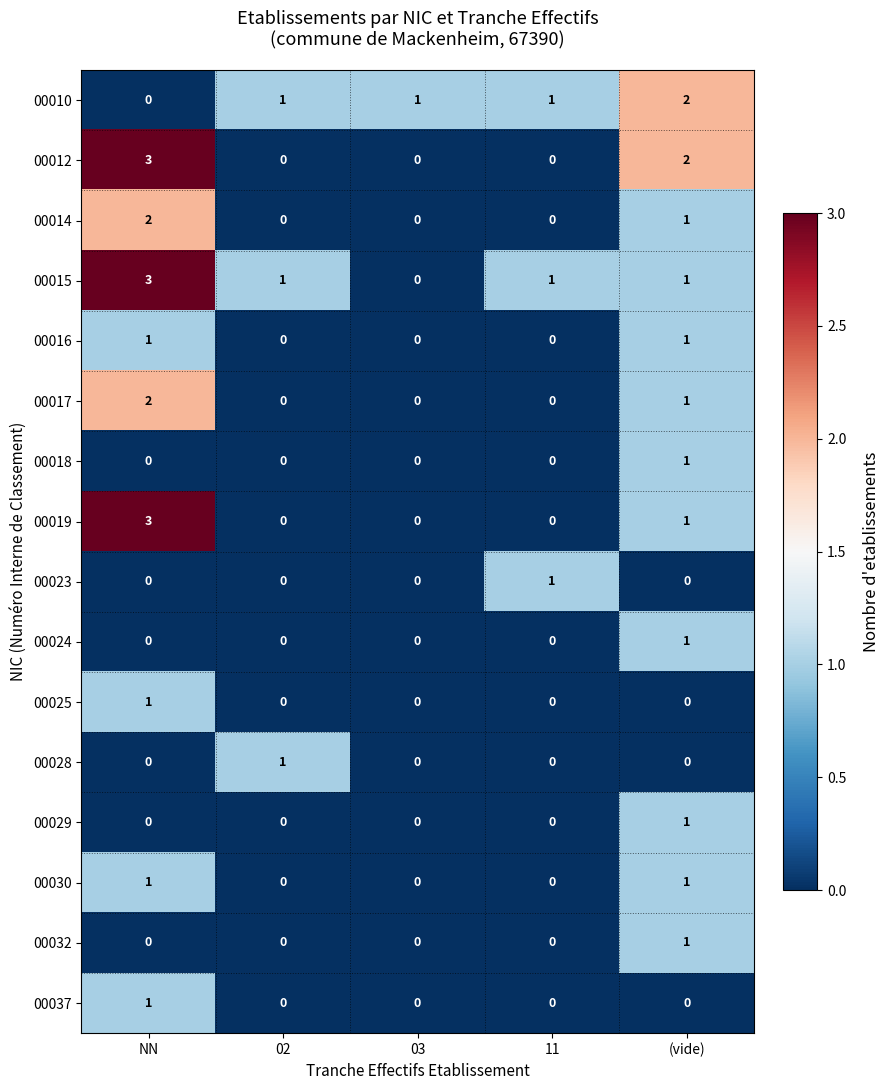

Which series changed the most between 03 and (vide)?

00012